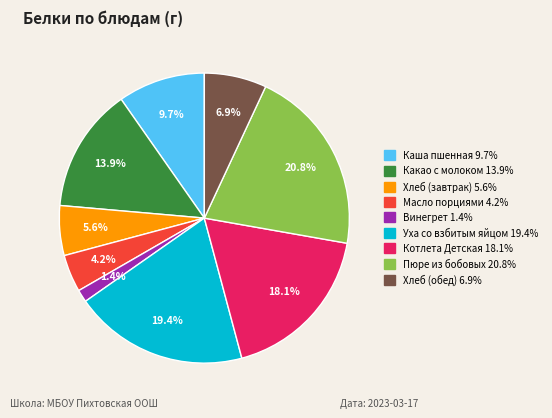

Is there a majority slice in this chart?

No